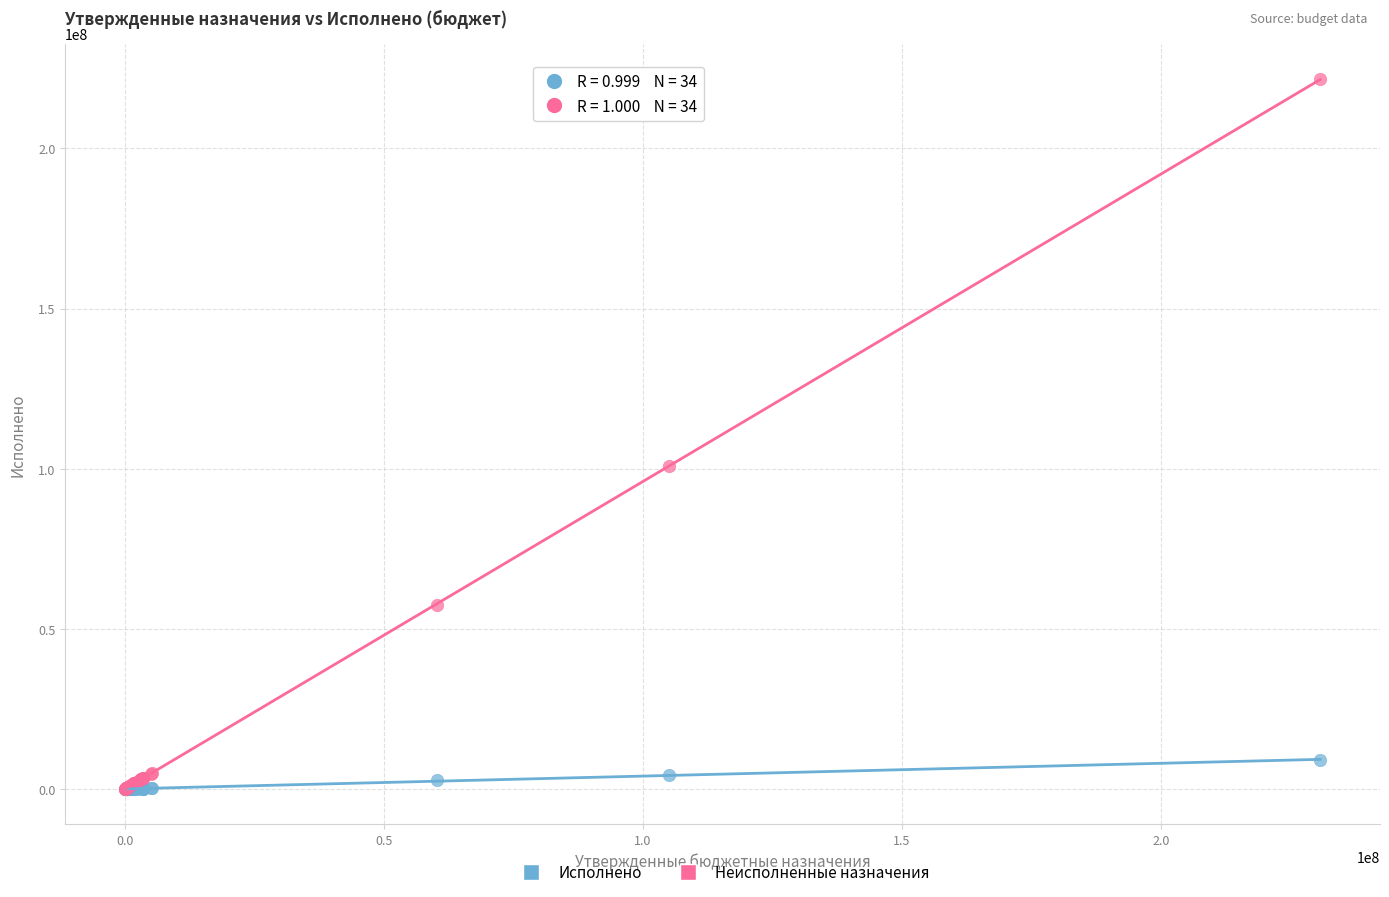

Across all series, what Y value is closest to 110803468?

100767885.9